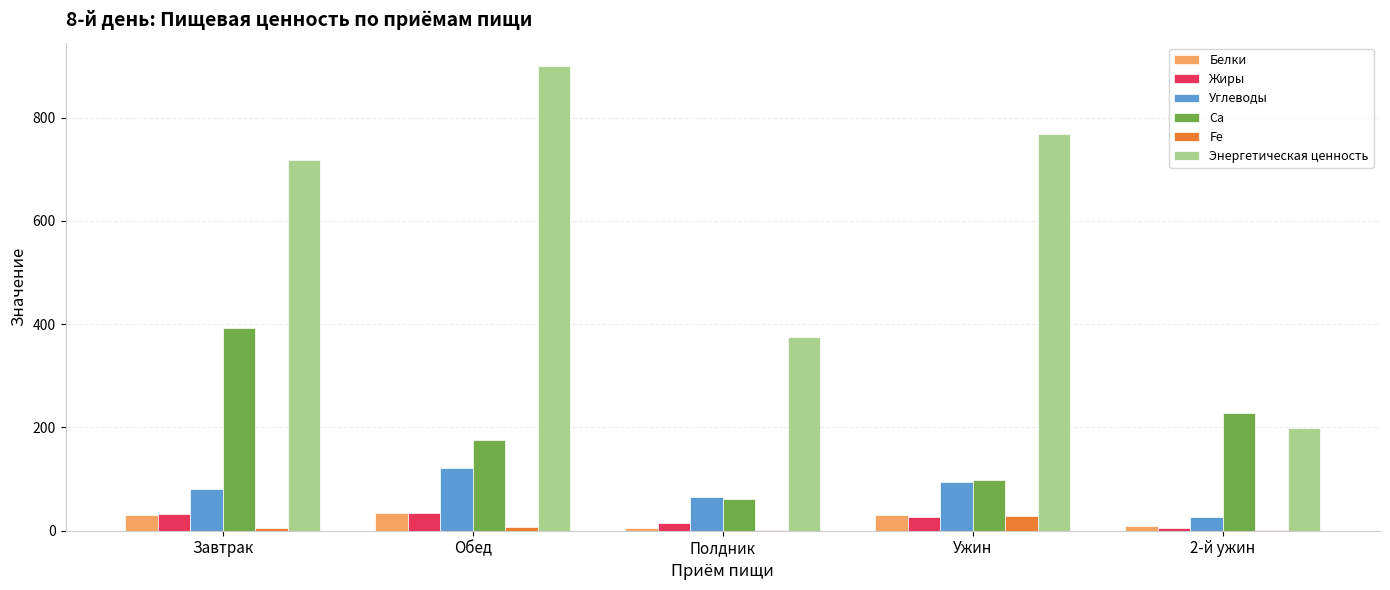

Between Ужин and 2-й ужин, which series saw the biggest shift?

Энергетическая ценность